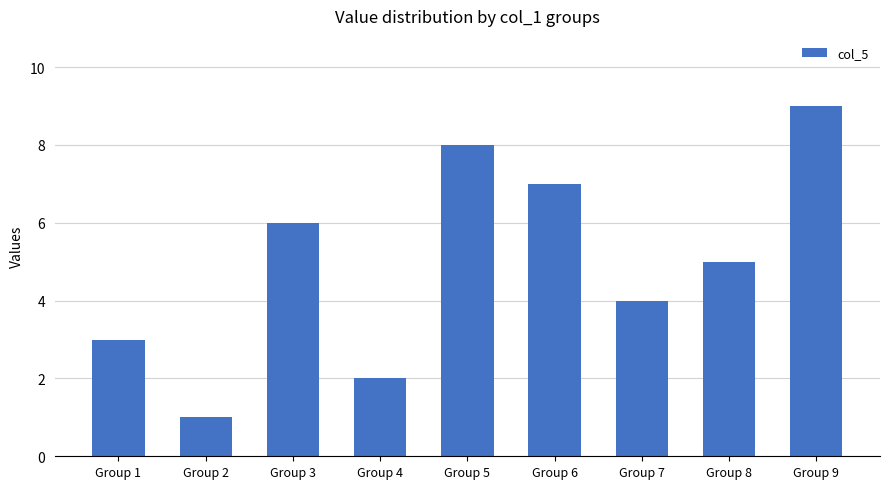

True or false: the data shows 7 at Group 8.

False